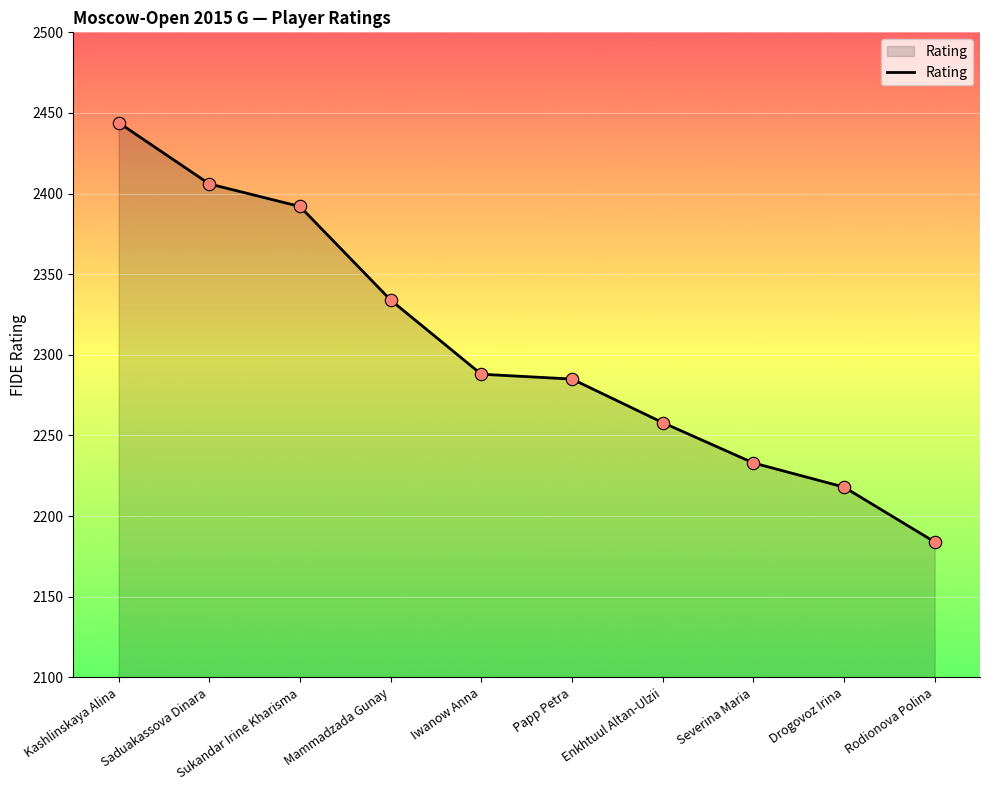

What is the ratio of the value at Severina Maria to the value at Drogovoz Irina?

1.0